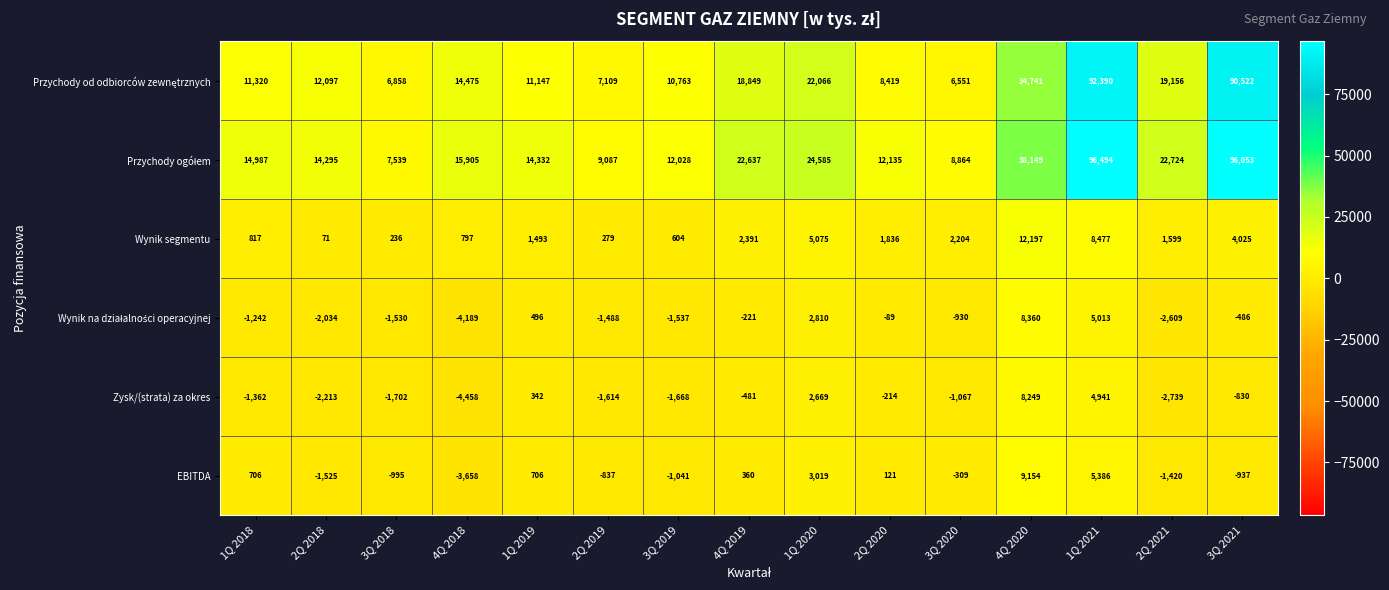

Which category has the highest value in the Zysk/(strata) za okres series?

4Q 2020